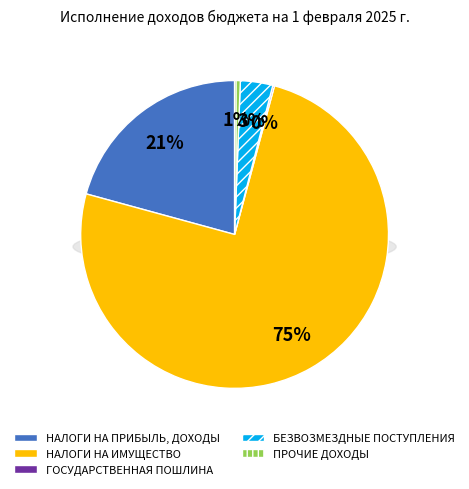

How many segments does this pie chart have?

5